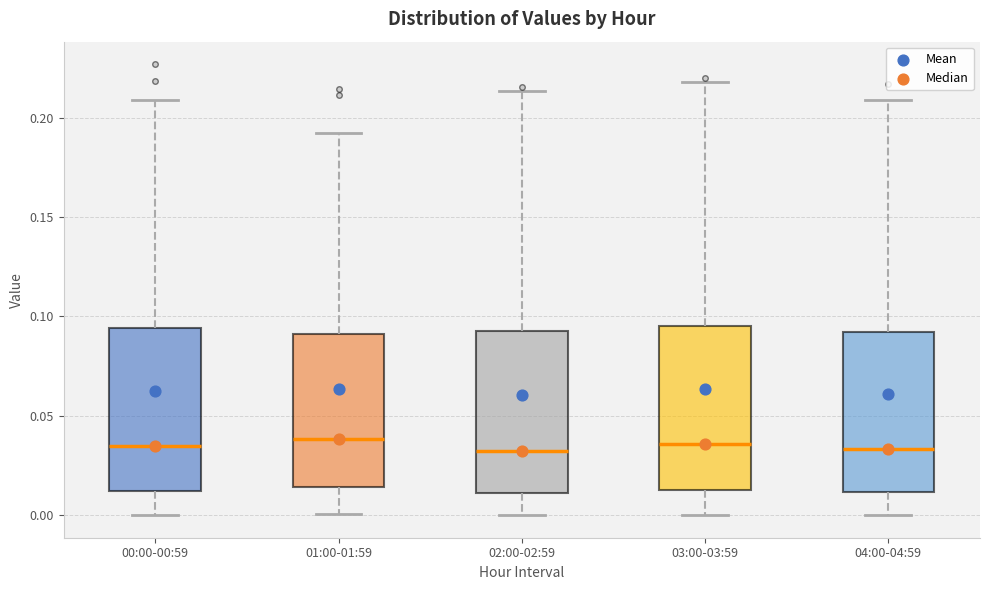

Where does the median line of the box for 02:00-02:59 sit on the y-axis? The values are not printed on the chart, so give them approximately, as read against the axis.

0.030